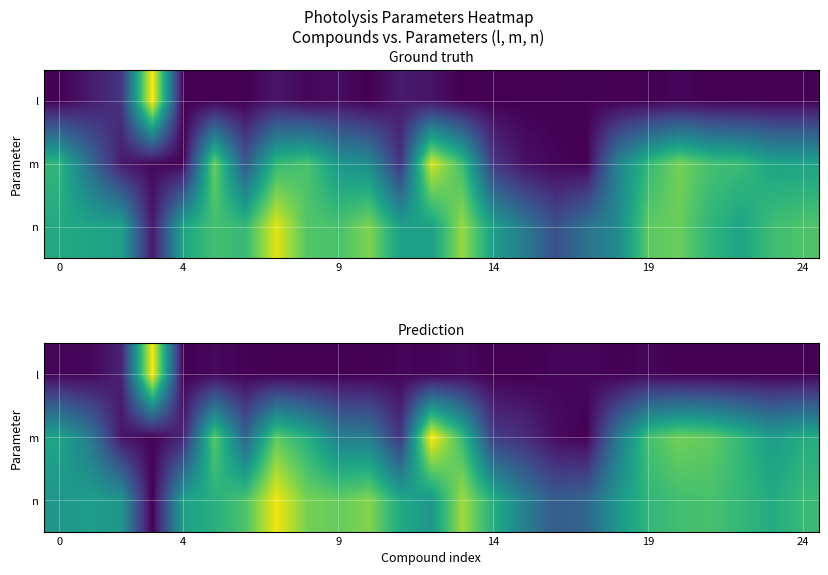

What is the difference between the highest and lowest values at 16?

0.3